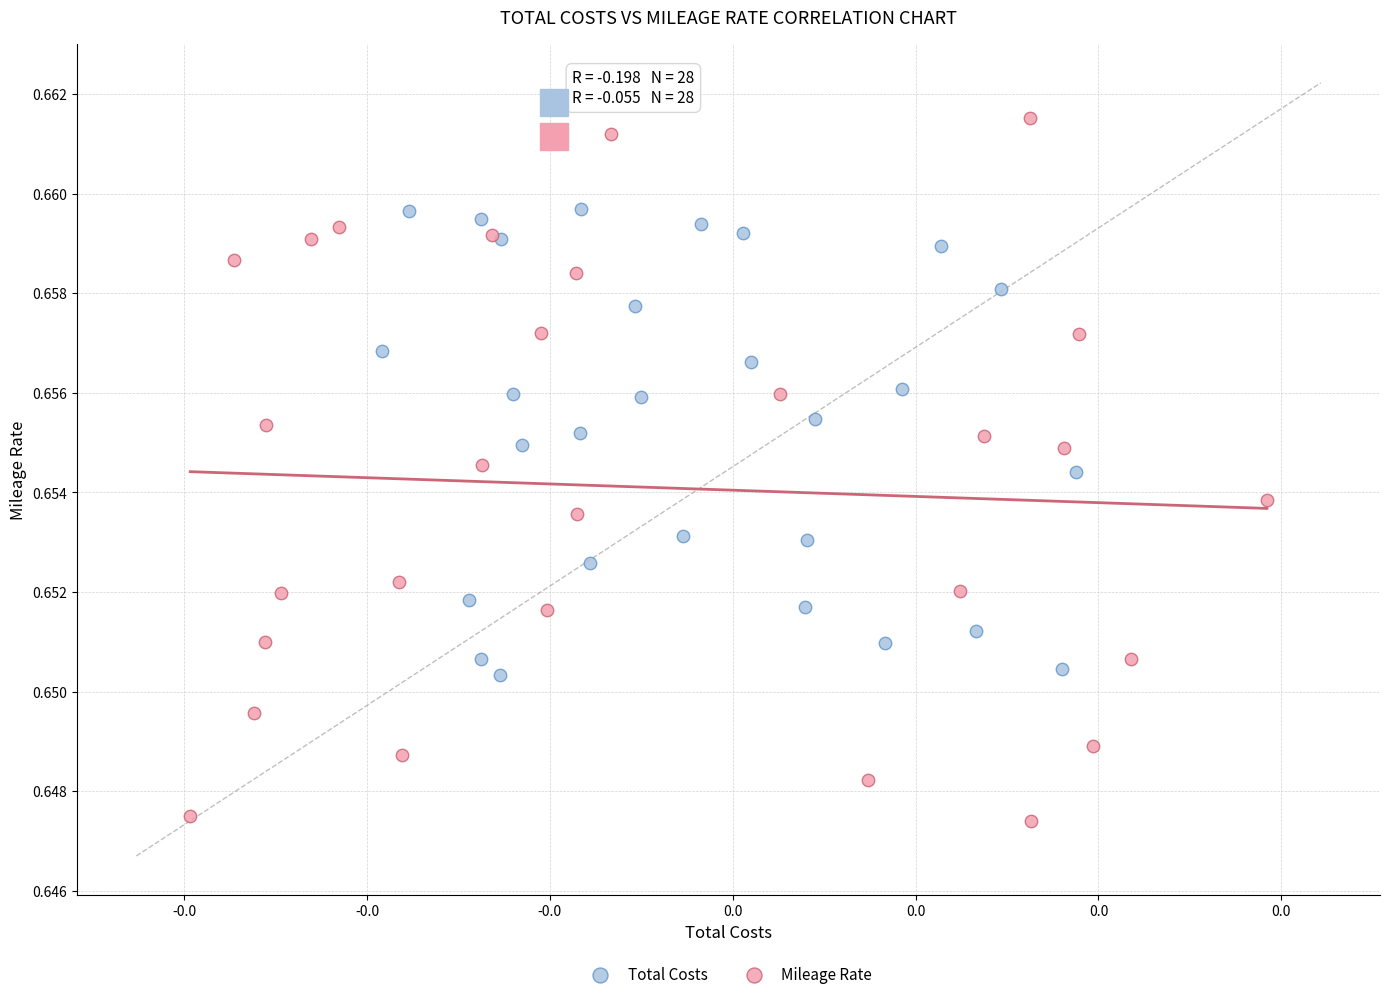

Which series has the widest spread of Y values?

Mileage Rate